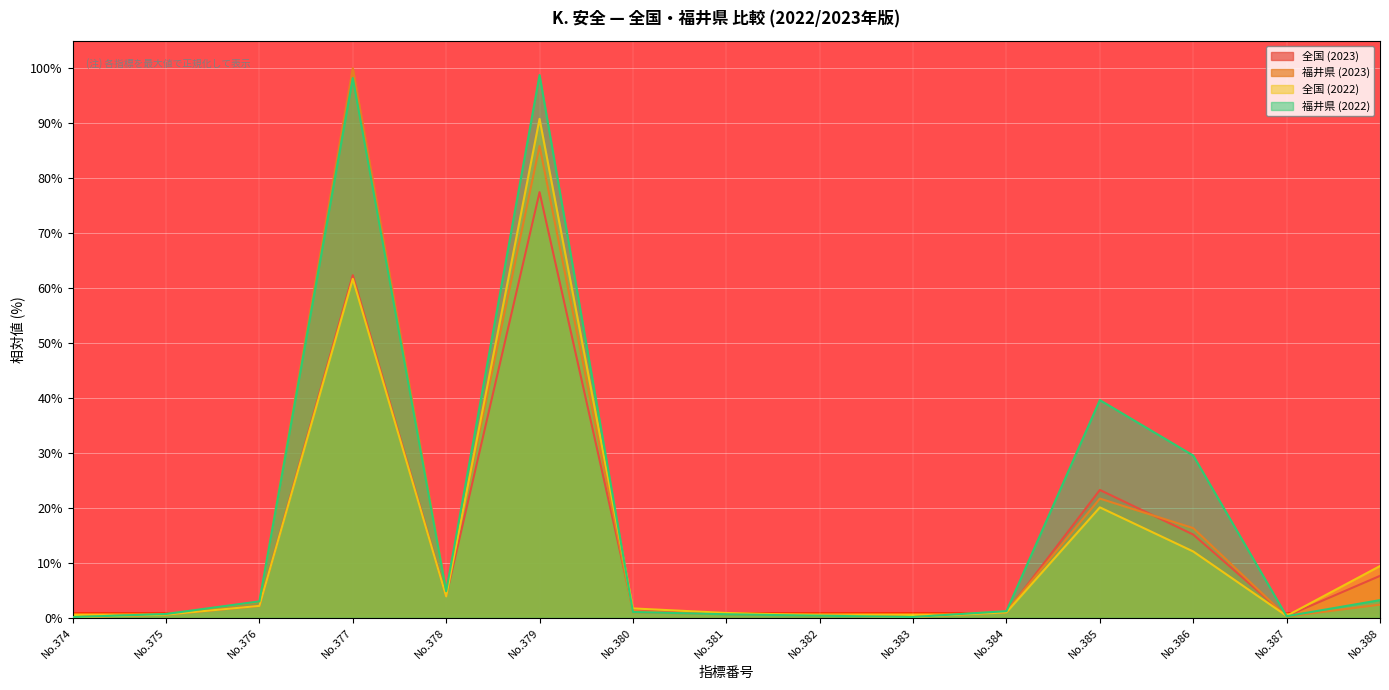

The value of 福井県 (2023) at No.379 is 85.8. True or false?

True